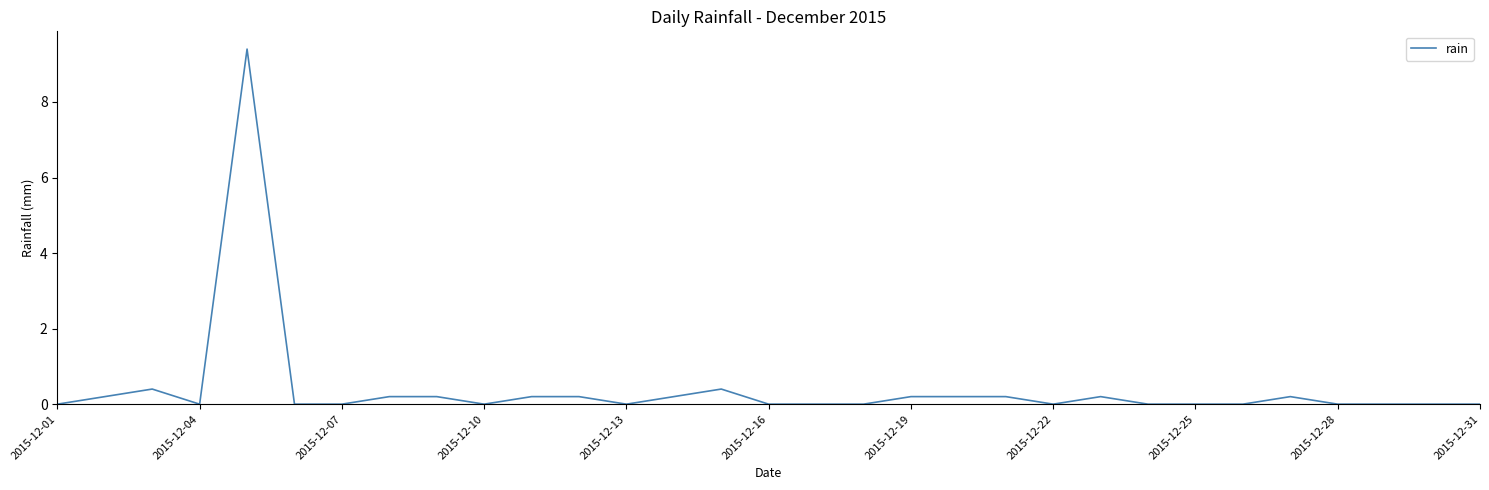

What is the maximum value shown in the chart?

9.4